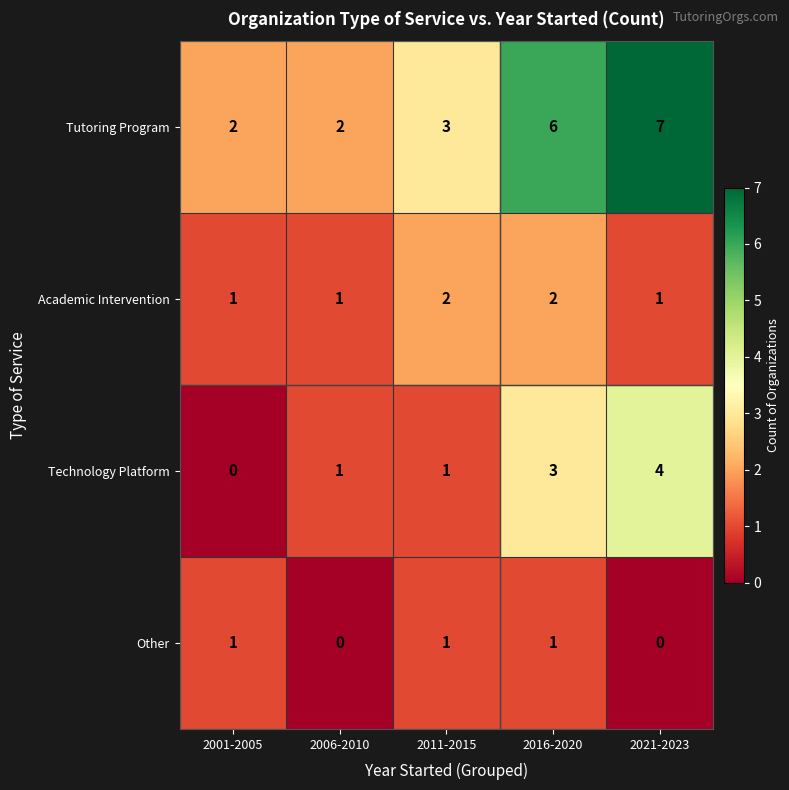

Is it true that Tutoring Program equals 4 at 2006-2010?

False